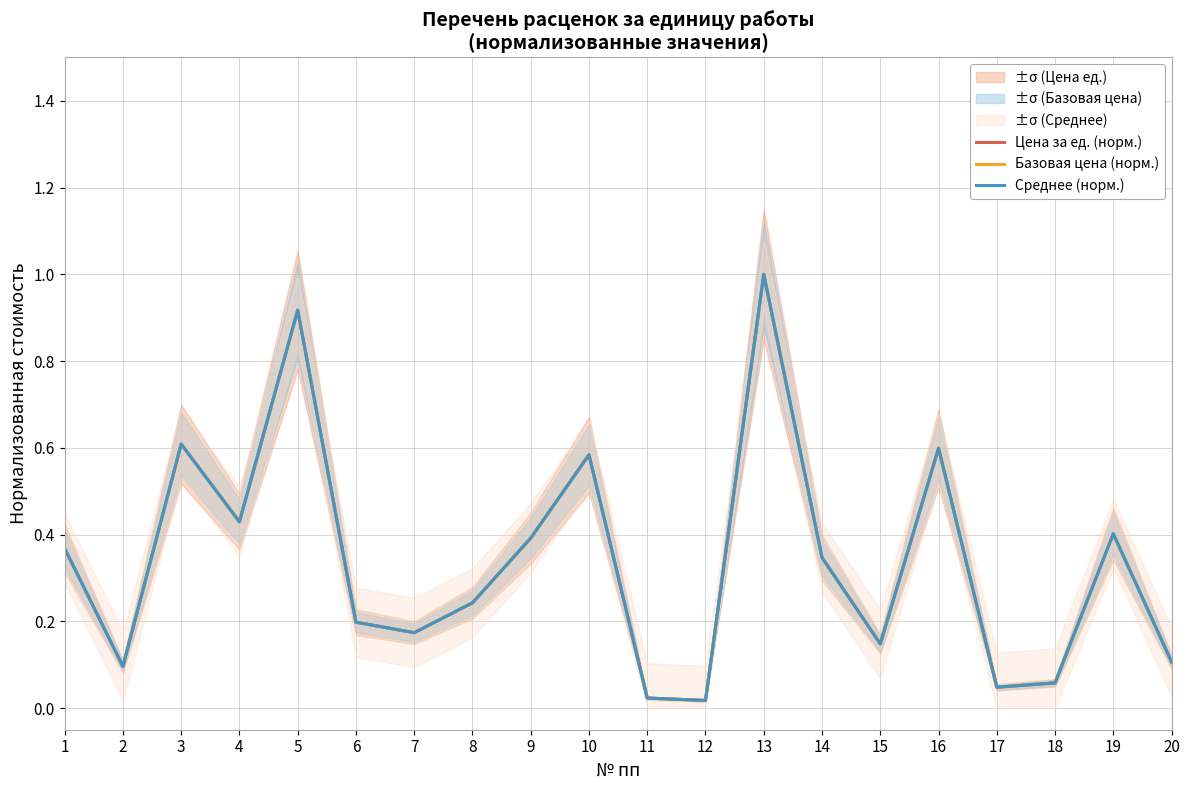

Count the number of categories in the chart.

20